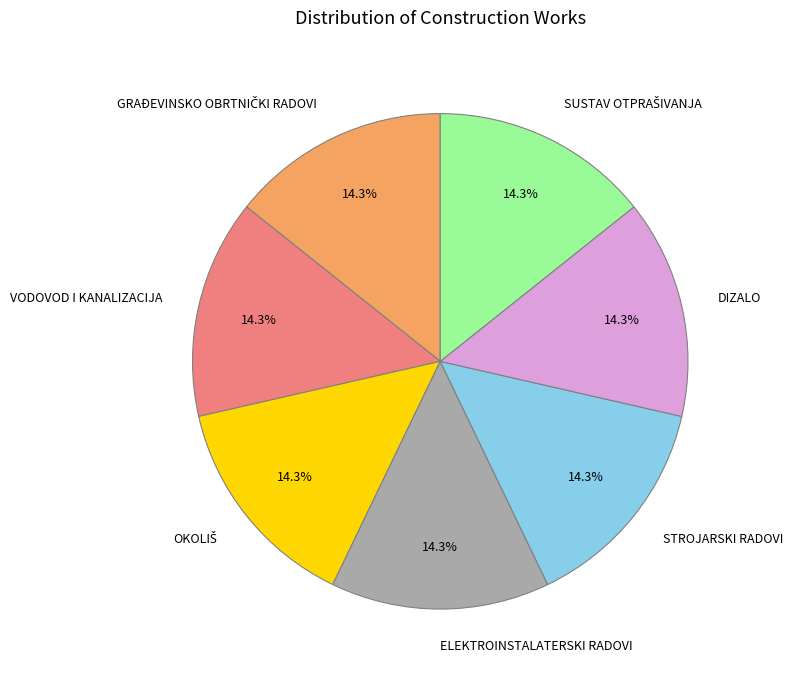

Approximately how many times larger is the value at VODOVOD I KANALIZACIJA compared to DIZALO?

1.0